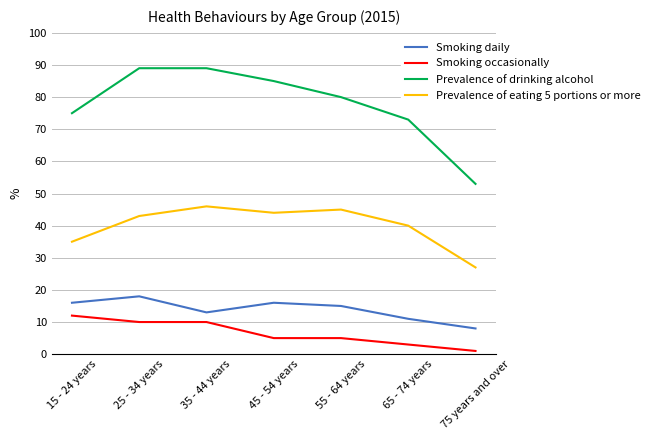

What is the average value of the Smoking daily series?

14